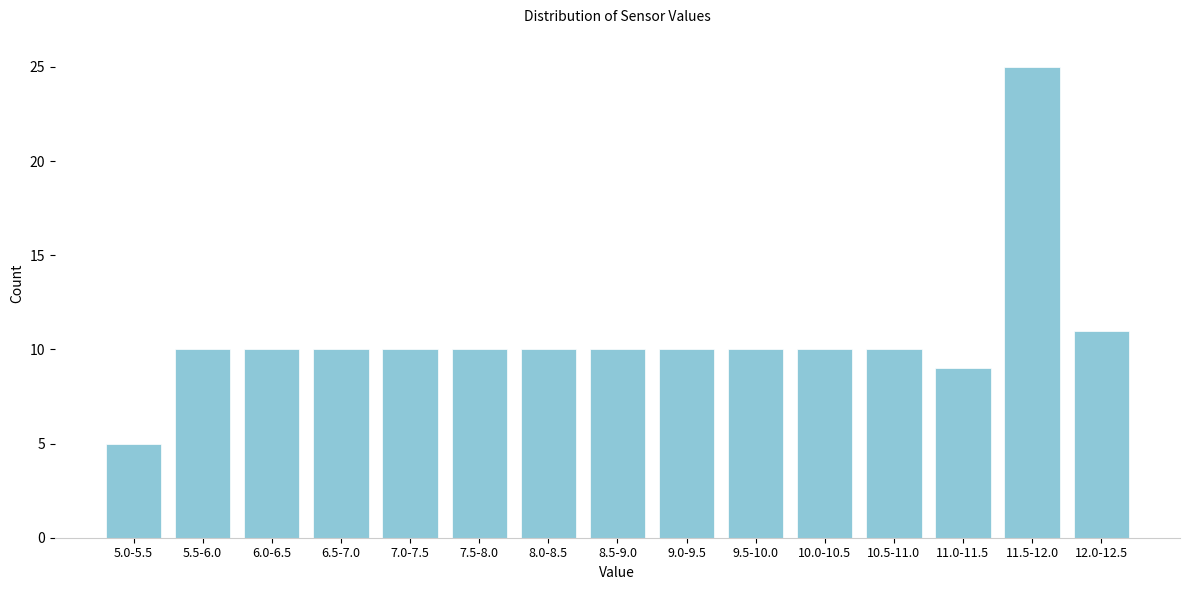

Reading left to right, what are all the values shown in this chart?

5.0-5.5=5	5.5-6.0=10	6.0-6.5=10	6.5-7.0=10	7.0-7.5=10	7.5-8.0=10	8.0-8.5=10	8.5-9.0=10	9.0-9.5=10	9.5-10.0=10	10.0-10.5=10	10.5-11.0=10	11.0-11.5=9	11.5-12.0=25	12.0-12.5=11